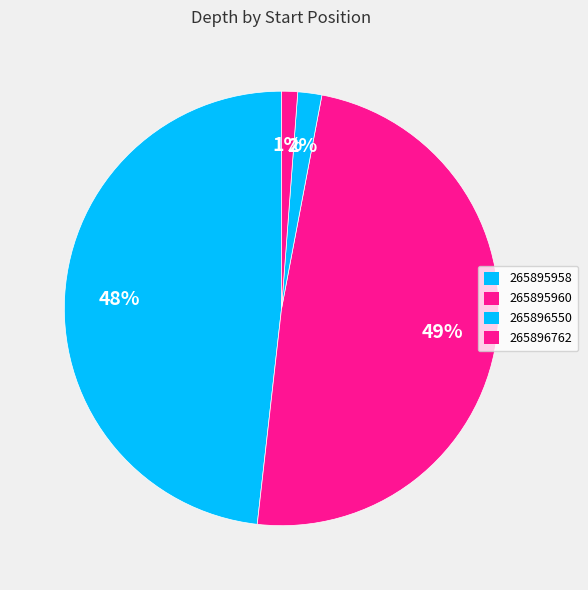

To the nearest percent, what is the difference between the largest and smallest slice percentages?

48%